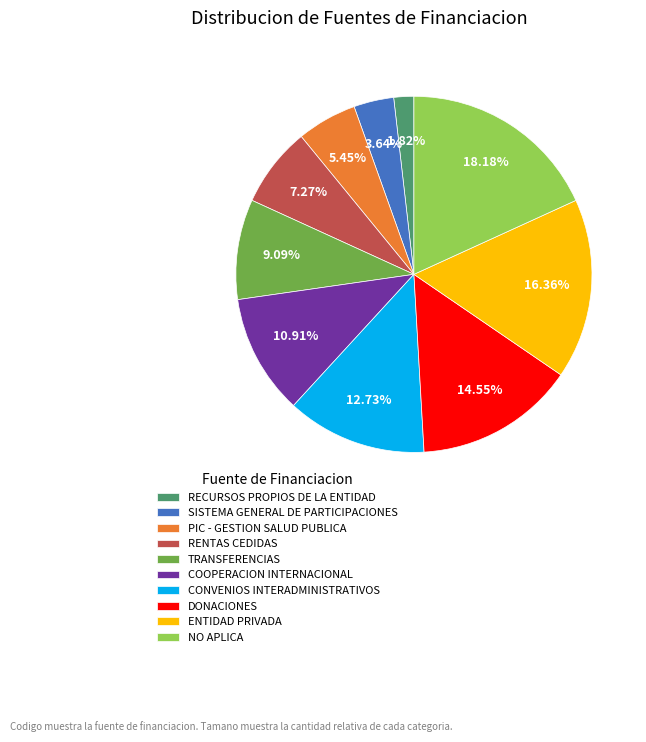

Combined, do PIC - GESTION SALUD PUBLICA and RENTAS CEDIDAS account for over 50%?

No